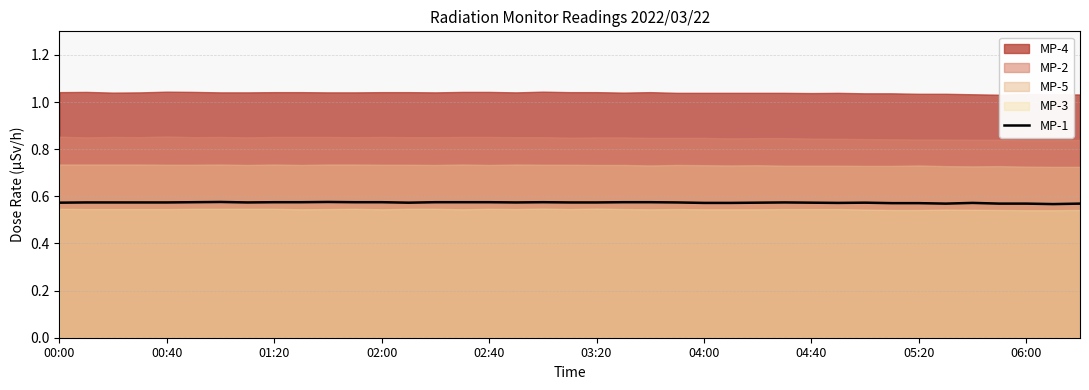

The MP-1 series shows 1.0 at 03:20. True or false?

False